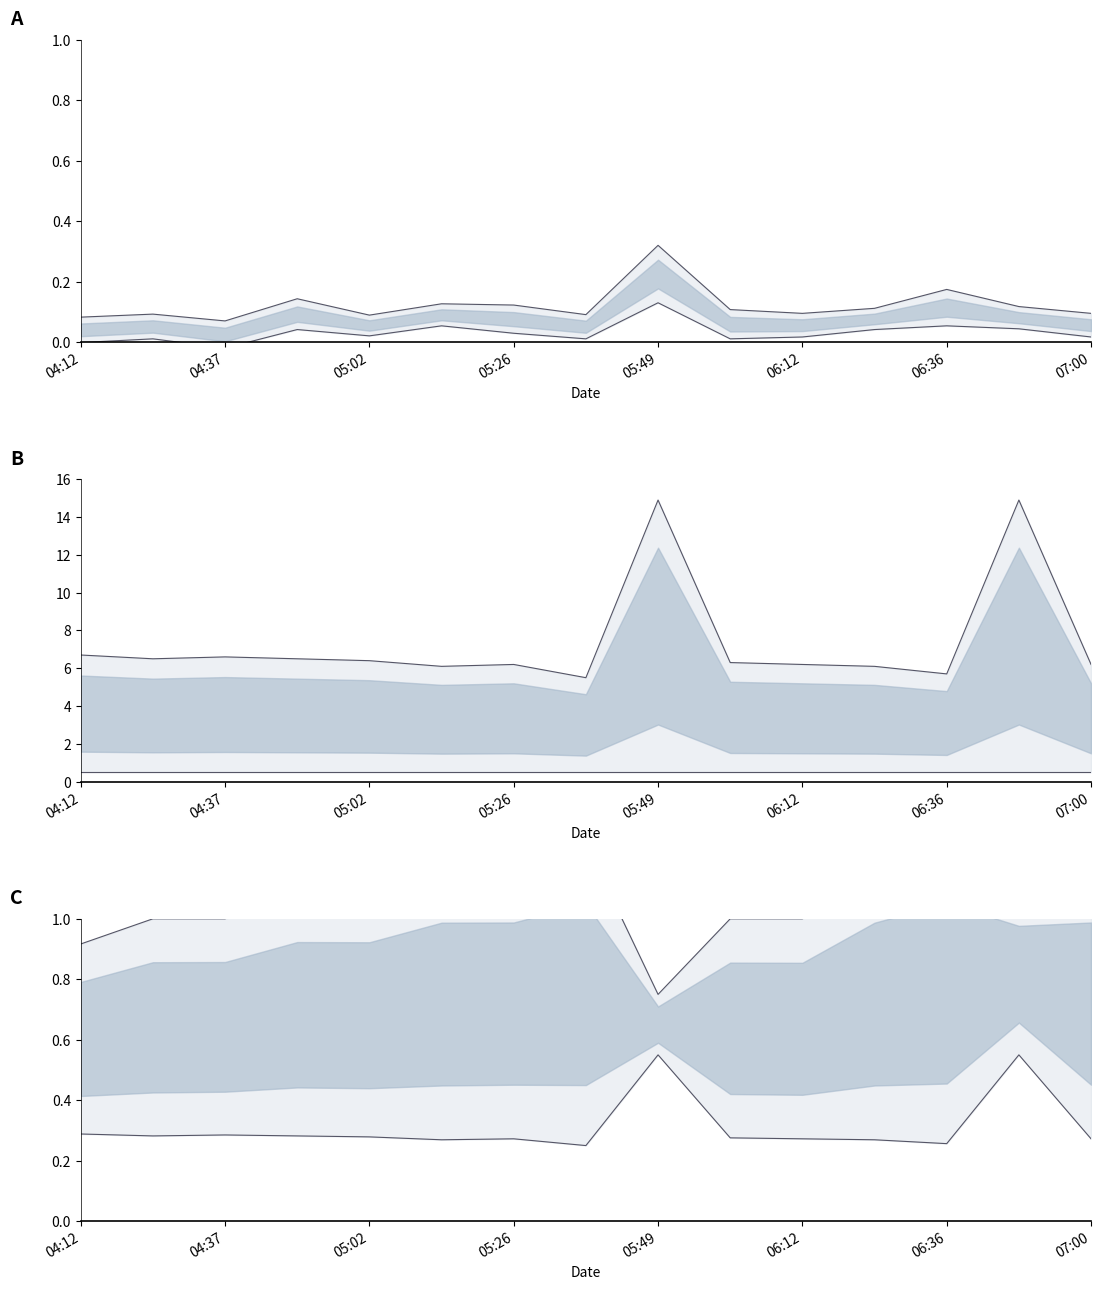

Which series has the largest total across all categories?

Humidity